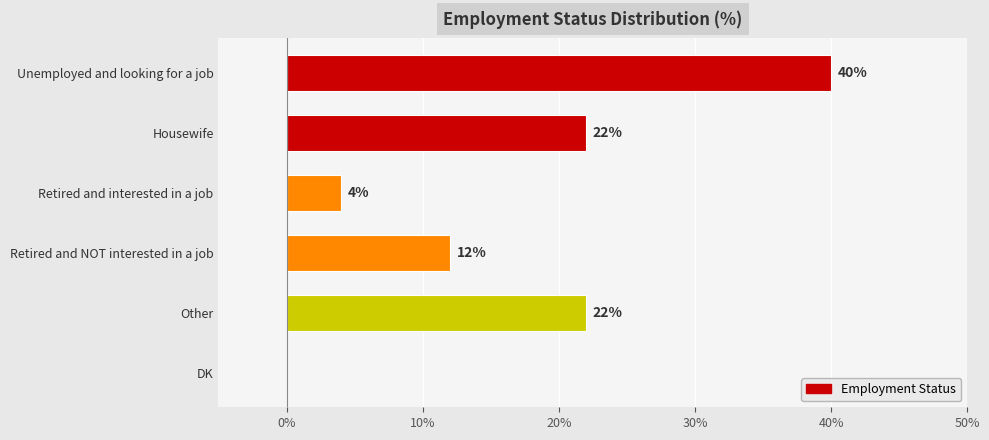

Are the bars horizontal?

Yes